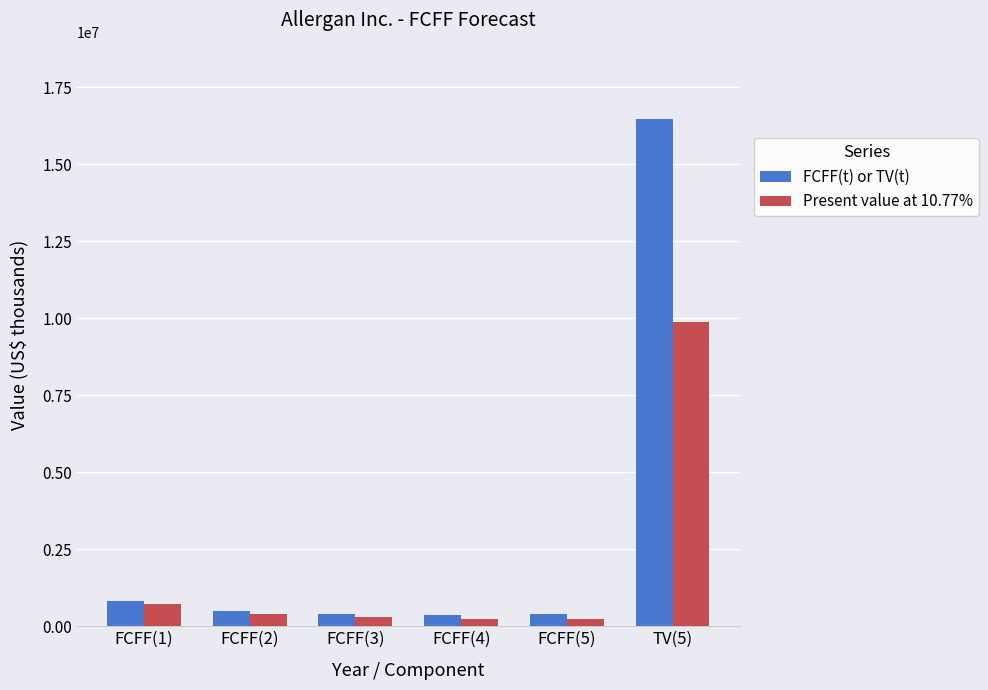

How many bars are there in total?

12